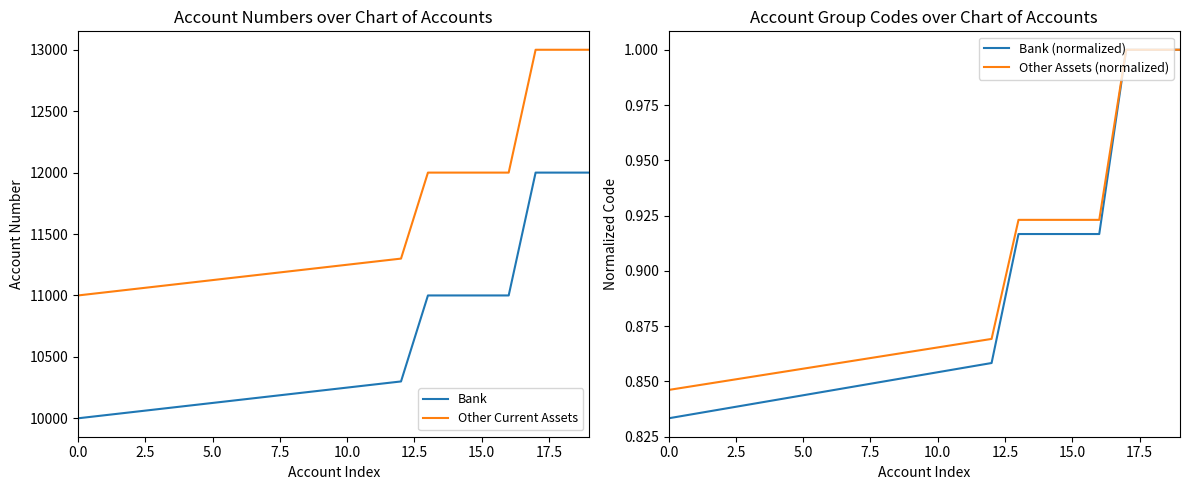

True or false: Other Assets (normalized) and Bank cross at least once.

False